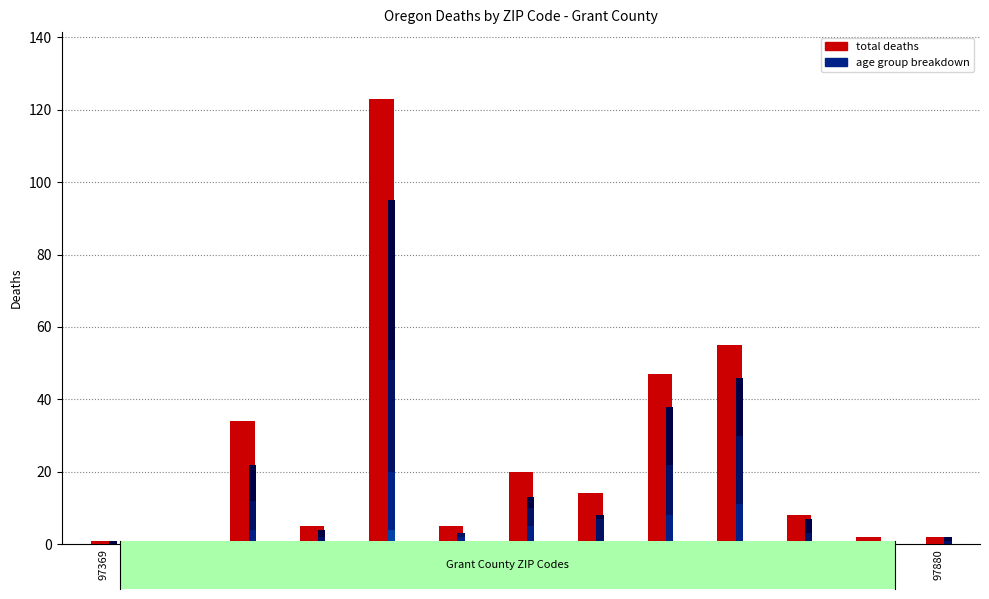

Reading left to right, what are all the values shown in this chart?

97369=1	97801=1	97820=34	97825=5	97845=123	97848=5	97856=20	97864=14	97865=47	97869=55	97873=8	97877=2	97880=2